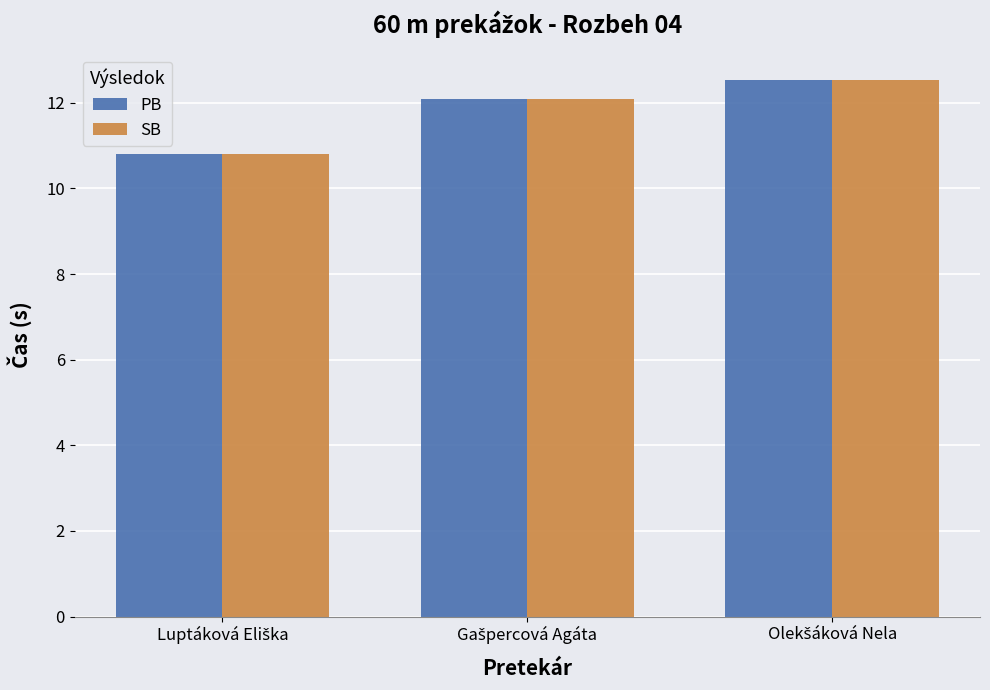

What is the average value of the SB series?

11.8